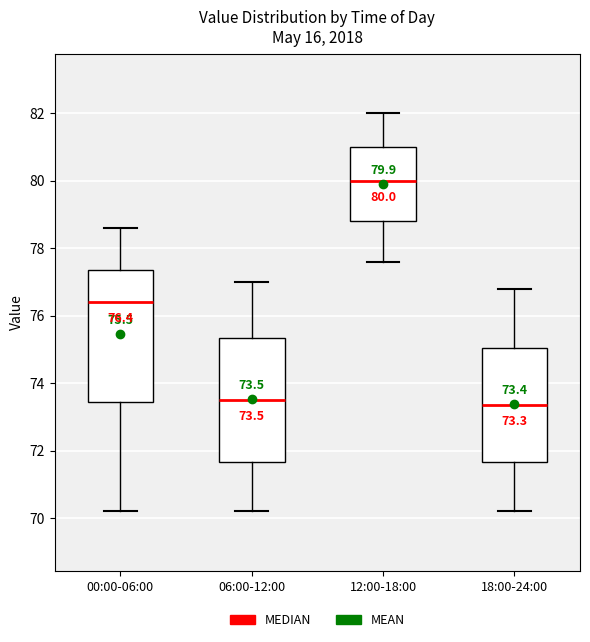

Which box's median line is the highest?

12:00-18:00